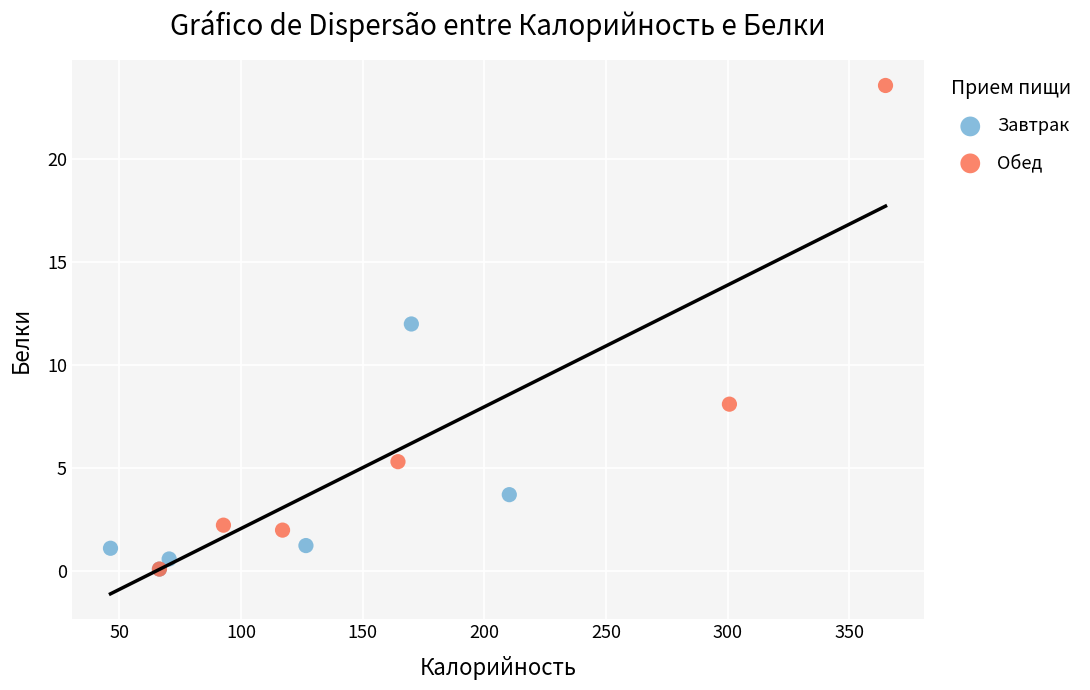

Which series reaches the maximum Y coordinate?

Обед